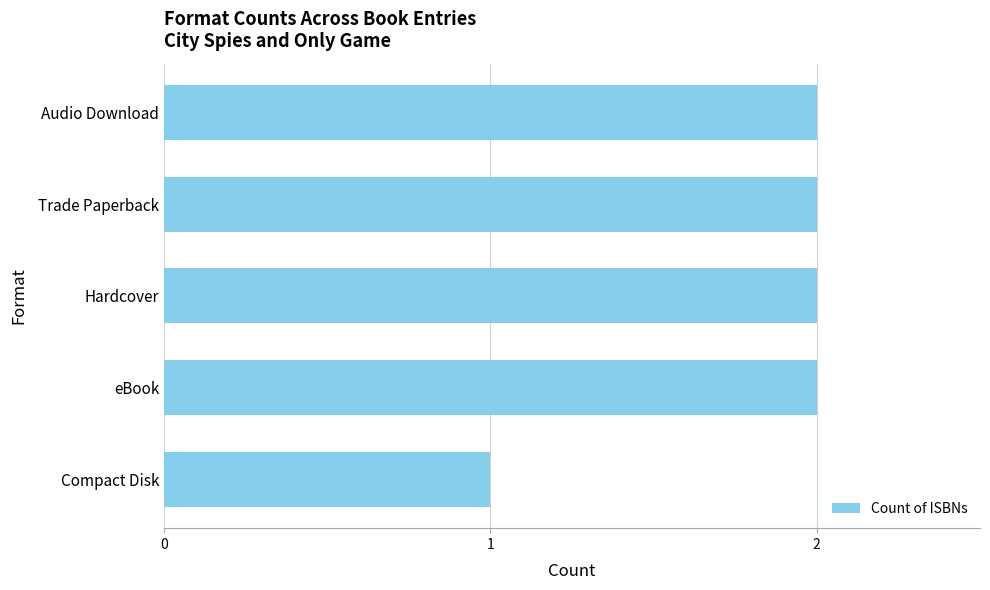

What is the difference between the maximum and minimum values?

1